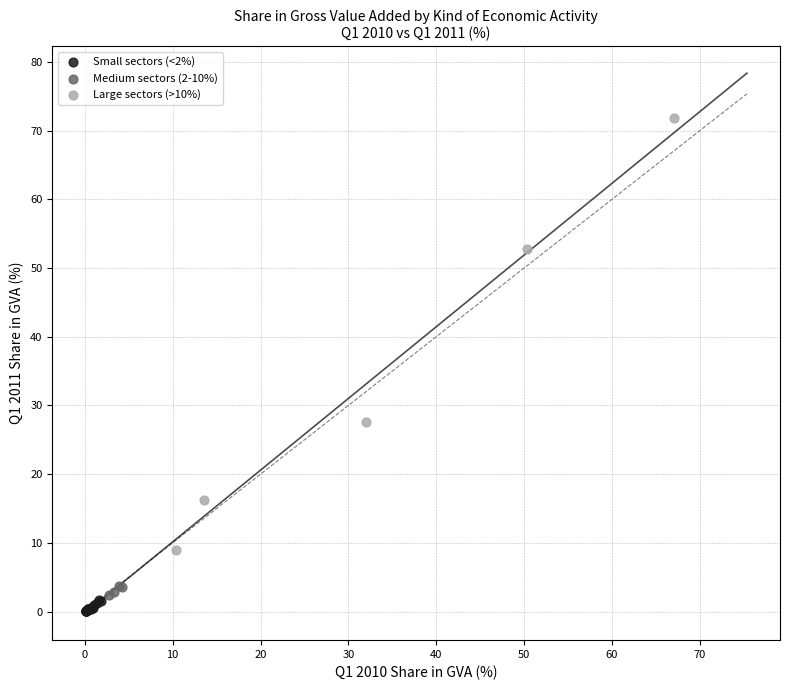

What are all the series names shown in the legend?

Small sectors (<2%), Medium sectors (2-10%), Large sectors (>10%)